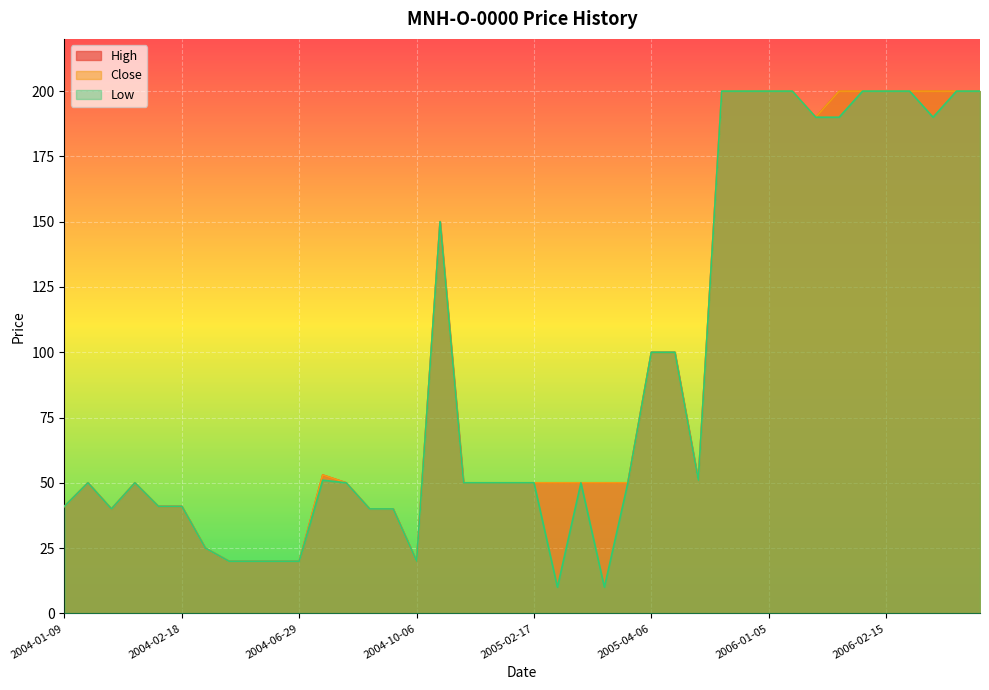

Reading left to right, extract all data points from this chart.

High: 2004-01-09=41	2004-01-16=50	2004-02-03=40	2004-02-13=50	2004-02-17=41	2004-02-18=41	2004-03-25=25	2004-03-30=20	2004-03-31=20	2004-04-22=20	2004-06-29=20	2004-07-07=53	2004-09-03=50	2004-09-08=40	2004-09-23=40	2004-10-06=20	2004-10-07=150	2004-10-12=50	2004-10-21=50	2005-01-19=50	2005-02-17=50	2005-03-01=50	2005-03-18=50	2005-03-28=50	2005-04-01=50	2005-04-06=100	2005-04-27=100	2005-05-18=51	2005-05-30=200	2006-01-03=200	2006-01-05=200	2006-01-11=200	2006-01-20=190	2006-01-26=200	2006-02-07=200	2006-02-15=200	2006-02-20=200	2006-03-01=200	2006-03-07=200	2006-03-15=200
Close: 2004-01-09=41	2004-01-16=50	2004-02-03=40	2004-02-13=50	2004-02-17=41	2004-02-18=41	2004-03-25=25	2004-03-30=20	2004-03-31=20	2004-04-22=20	2004-06-29=20	2004-07-07=53	2004-09-03=50	2004-09-08=40	2004-09-23=40	2004-10-06=20	2004-10-07=150	2004-10-12=50	2004-10-21=50	2005-01-19=50	2005-02-17=50	2005-03-01=50	2005-03-18=50	2005-03-28=50	2005-04-01=50	2005-04-06=100	2005-04-27=100	2005-05-18=51	2005-05-30=200	2006-01-03=200	2006-01-05=200	2006-01-11=200	2006-01-20=190	2006-01-26=200	2006-02-07=200	2006-02-15=200	2006-02-20=200	2006-03-01=200	2006-03-07=200	2006-03-15=200
Low: 2004-01-09=41	2004-01-16=50	2004-02-03=40	2004-02-13=50	2004-02-17=41	2004-02-18=41	2004-03-25=25	2004-03-30=20	2004-03-31=20	2004-04-22=20	2004-06-29=20	2004-07-07=51	2004-09-03=50	2004-09-08=40	2004-09-23=40	2004-10-06=20	2004-10-07=150	2004-10-12=50	2004-10-21=50	2005-01-19=50	2005-02-17=50	2005-03-01=10	2005-03-18=50	2005-03-28=10	2005-04-01=50	2005-04-06=100	2005-04-27=100	2005-05-18=51	2005-05-30=200	2006-01-03=200	2006-01-05=200	2006-01-11=200	2006-01-20=190	2006-01-26=190	2006-02-07=200	2006-02-15=200	2006-02-20=200	2006-03-01=190	2006-03-07=200	2006-03-15=200